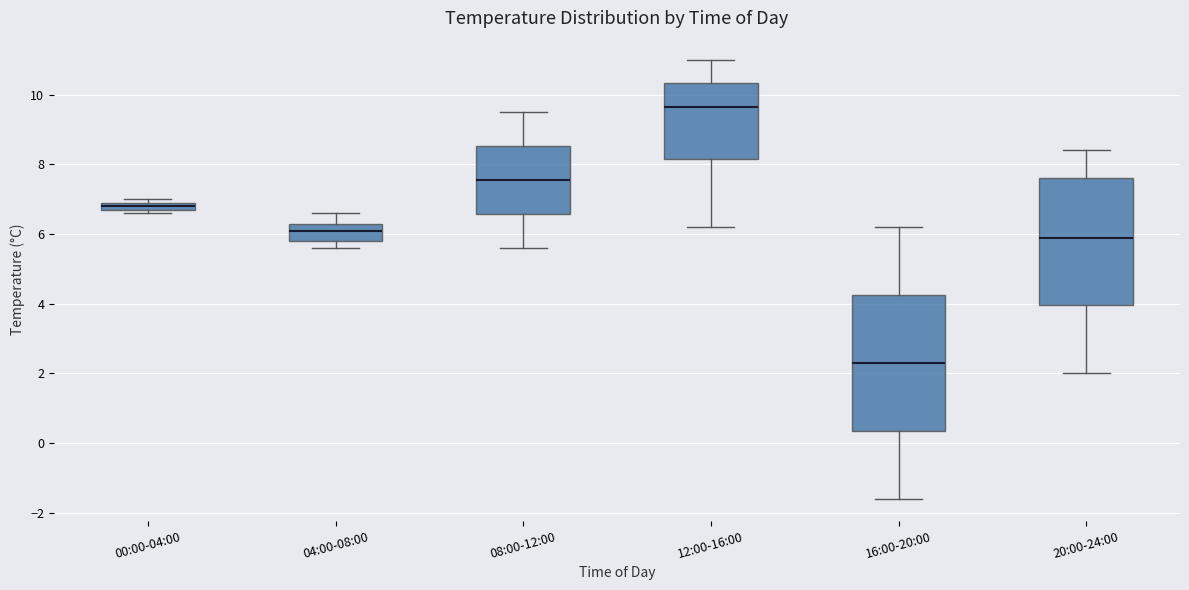

Where does the median line of the box for 20:00-24:00 sit on the y-axis? The values are not printed on the chart, so give them approximately, as read against the axis.

6.0